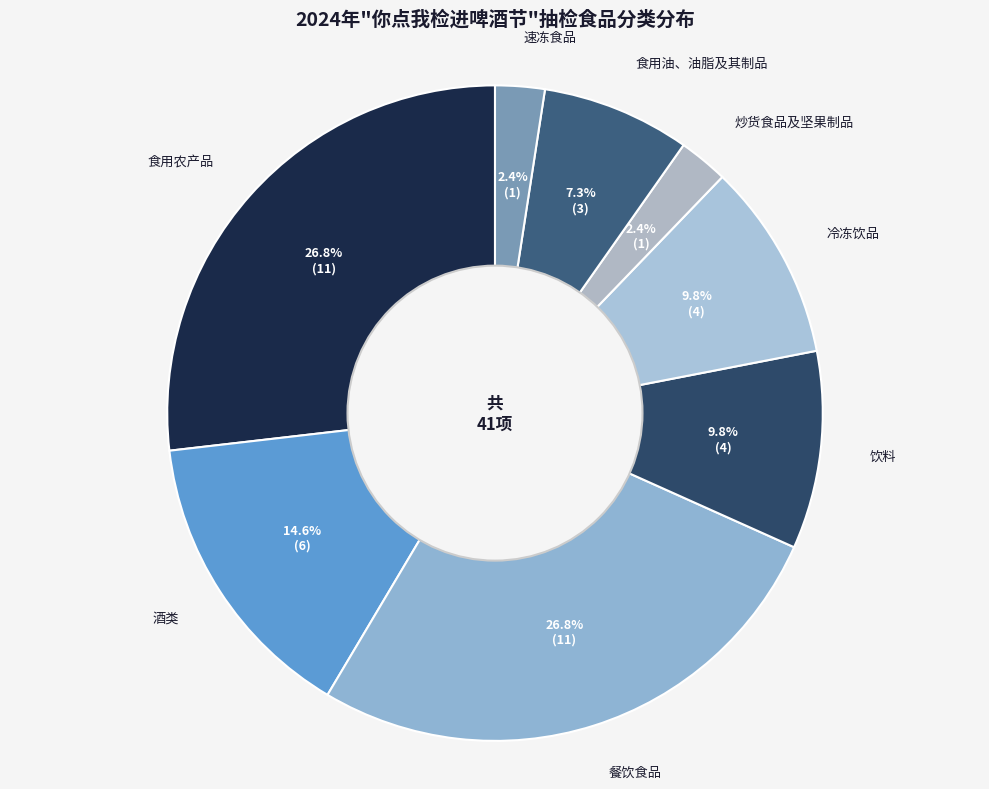

True or false: 食用油、油脂及其制品 accounts for 1% of the total.

False